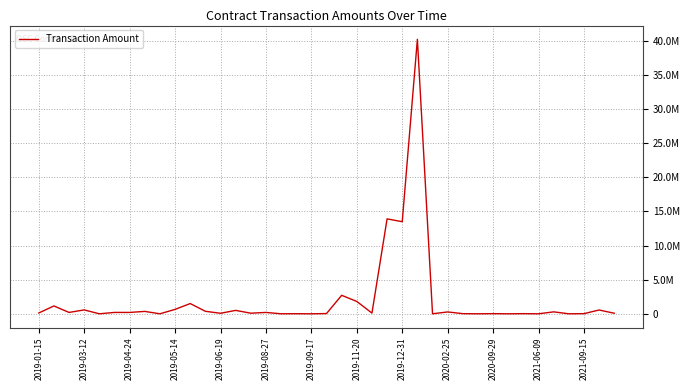

At which category does the chart reach its peak across all series?

25